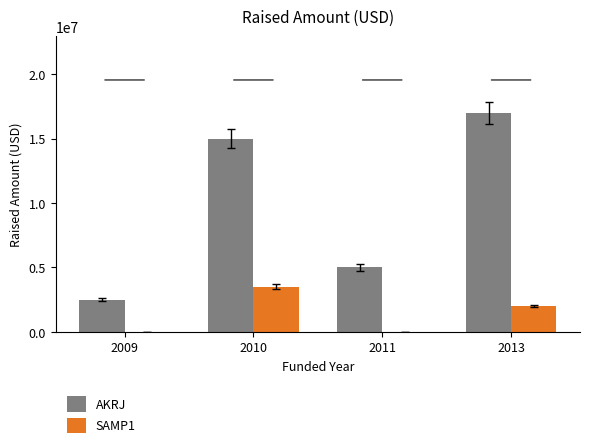

The value of SAMP1 at 2011 is -2384763. True or false?

False